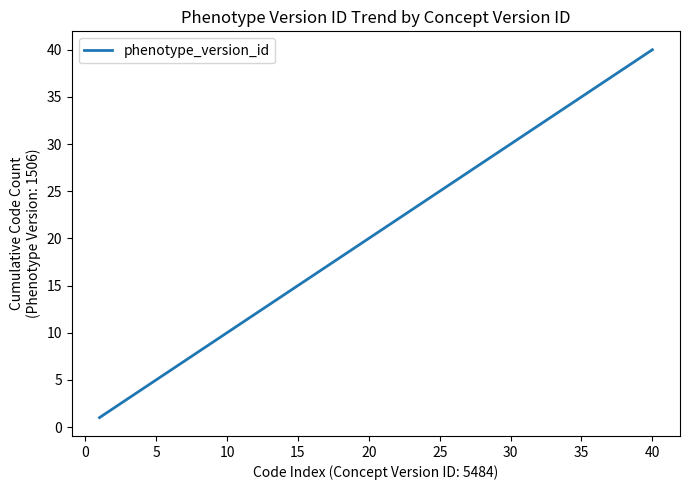

Does the chart have visible grid lines?

No